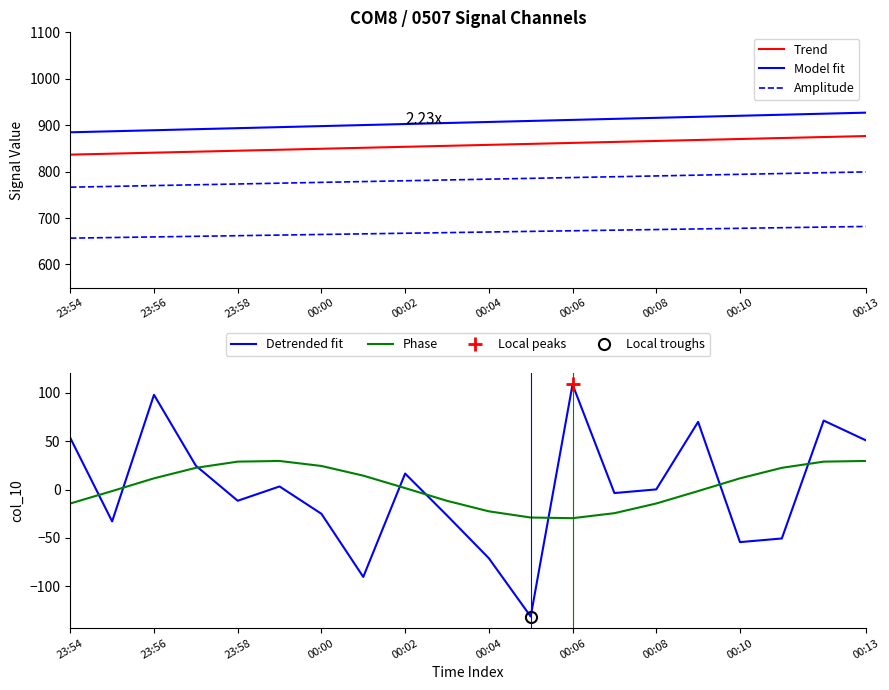

What is the difference between the Detrended fit values at 00:02 and 00:13?

34.5